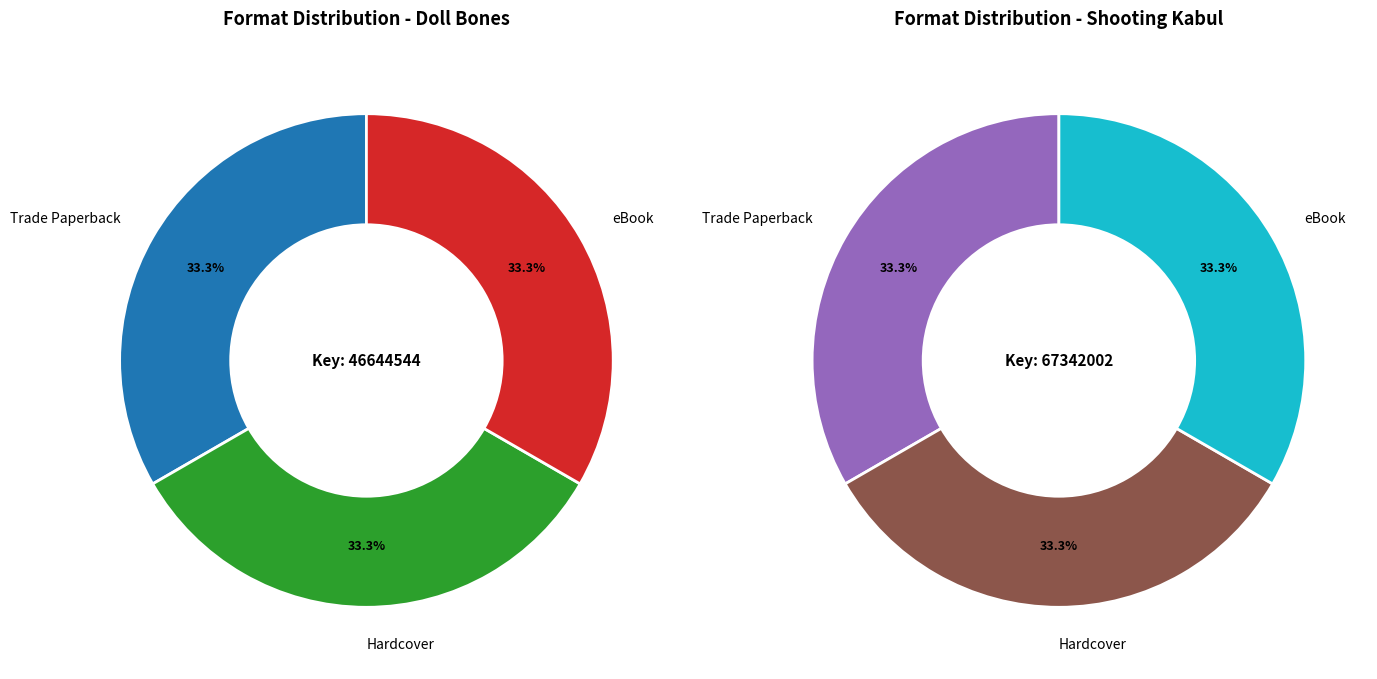

Is the sum of Hardcover and Trade Paperback greater than half?

Yes